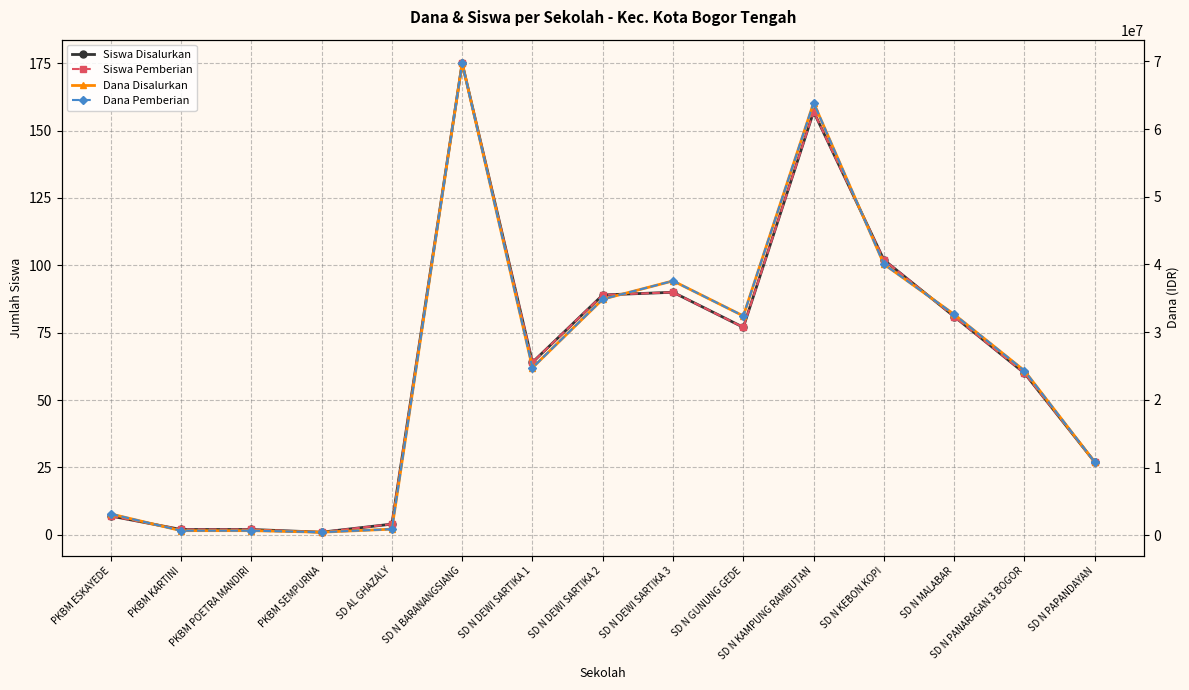

True or false: Dana Disalurkan and Siswa Disalurkan intersect in this chart.

False